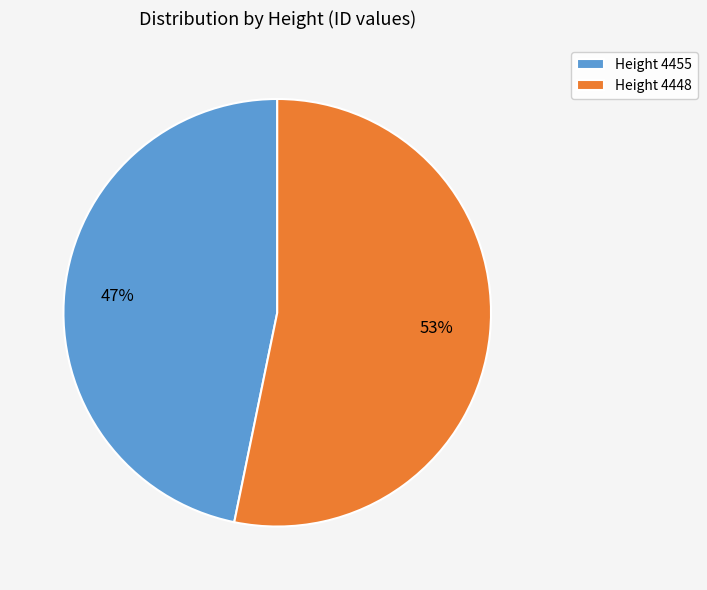

How many slices are in this pie chart?

2